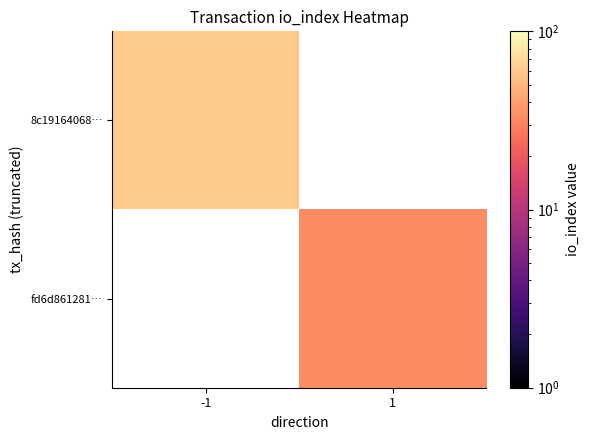

Count the number of categories in the chart.

2